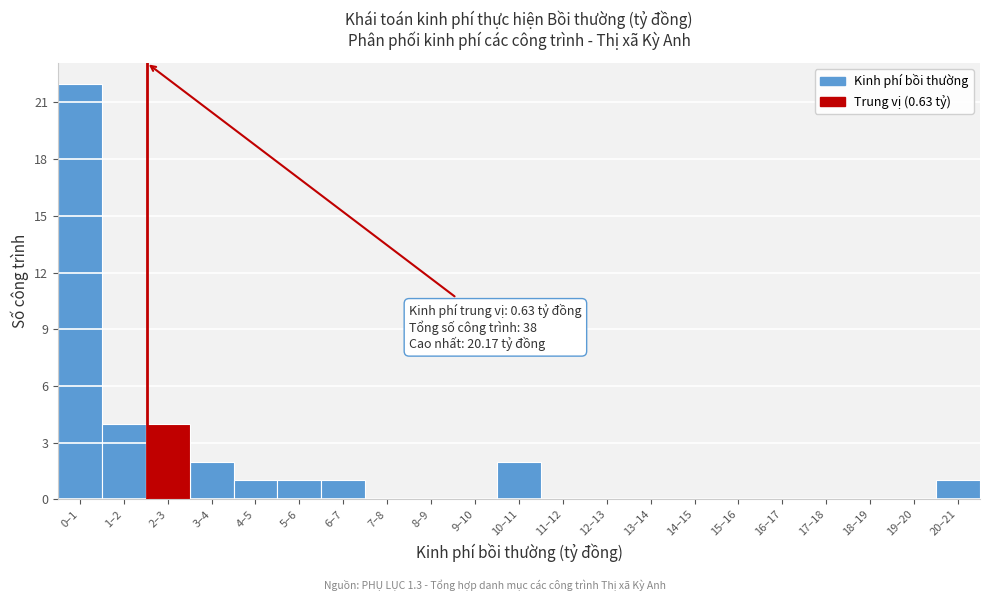

Reading left to right, extract all data points from this chart.

0–1=22	1–2=4	2–3=4	3–4=2	4–5=1	5–6=1	6–7=1	7–8=0	8–9=0	9–10=0	10–11=2	11–12=0	12–13=0	13–14=0	14–15=0	15–16=0	16–17=0	17–18=0	18–19=0	19–20=0	20–21=1